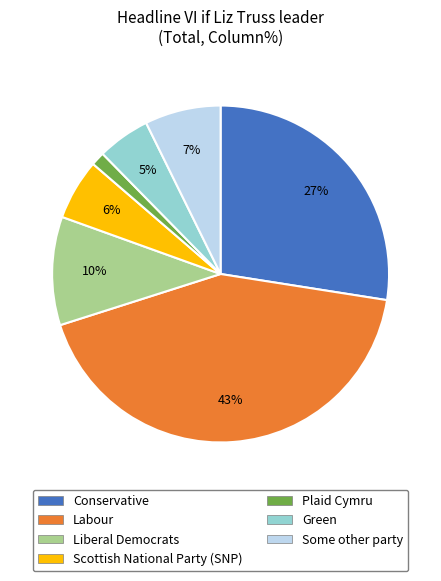

To the nearest percent, what is the combined percentage of Conservative and Scottish National Party (SNP)?

33%